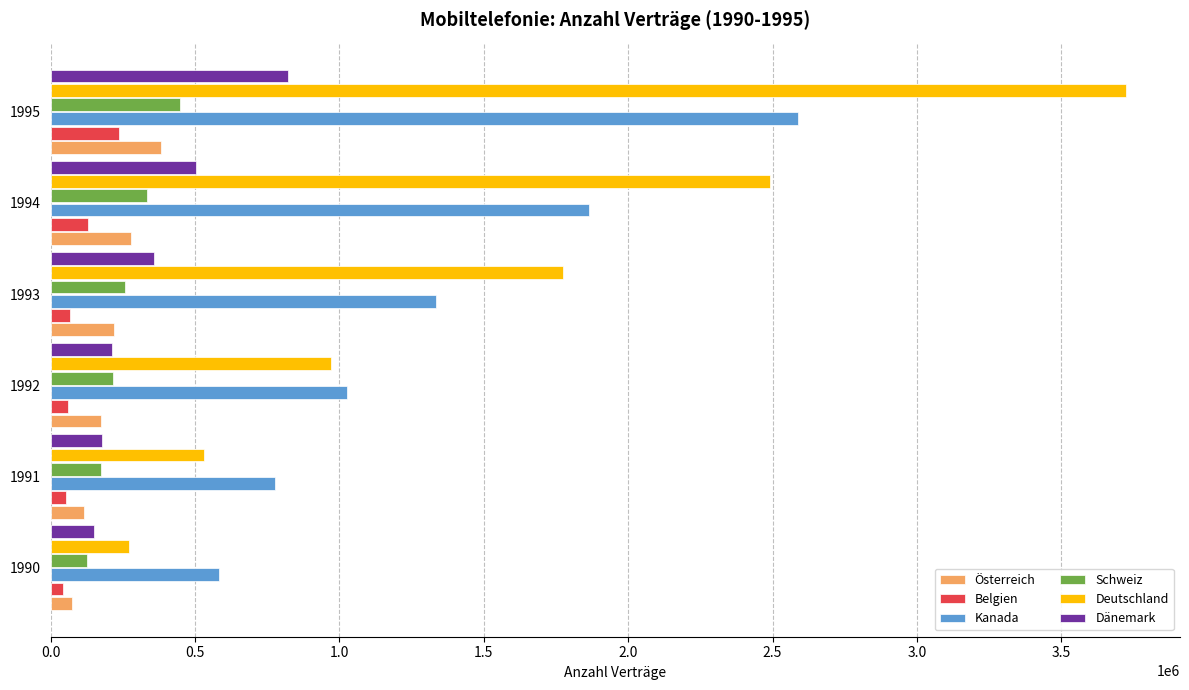

What is the sum of all Deutschland values?

9766628